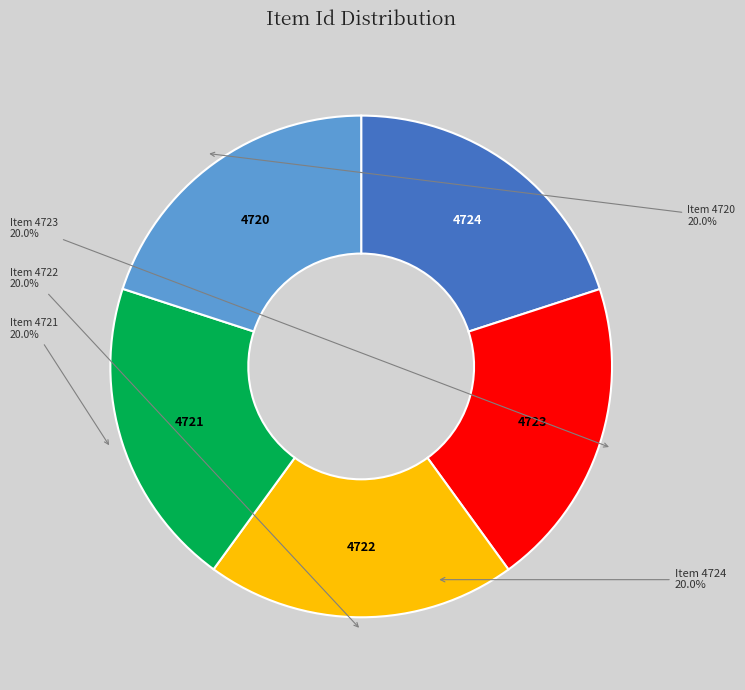

Is there a majority slice in this chart?

No